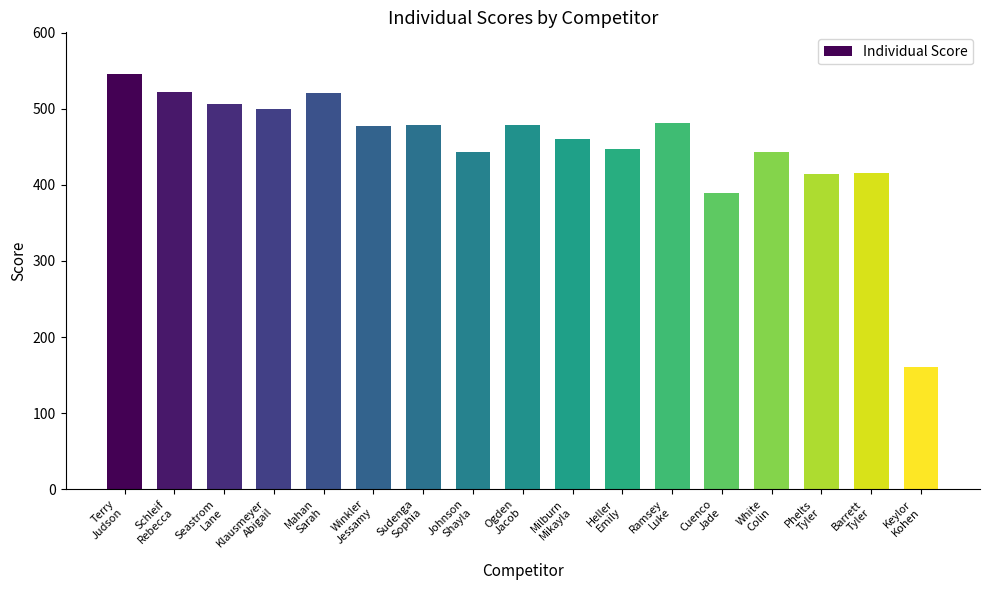

What is the change in value from Milburn
Mikayla to Keylor
Kohen?

-299